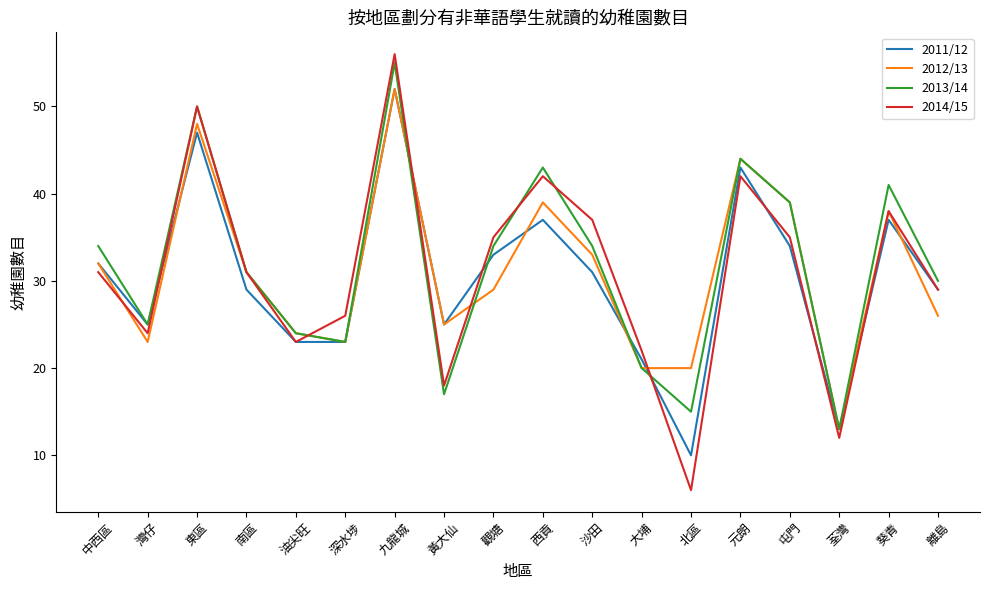

Where do 2012/13 and 2014/15 first cross each other?

中西區 and 灣仔